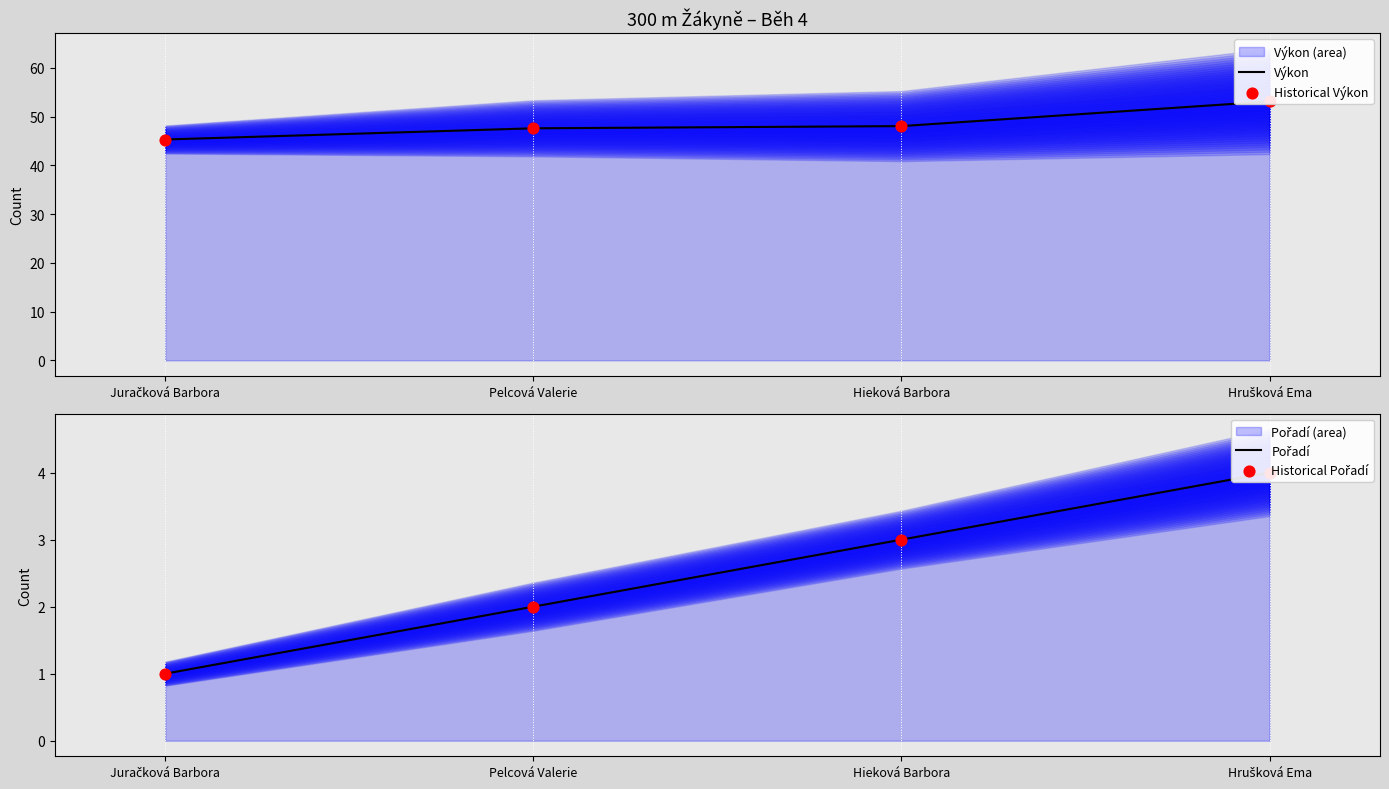

Which series has the largest total across all categories?

Výkon